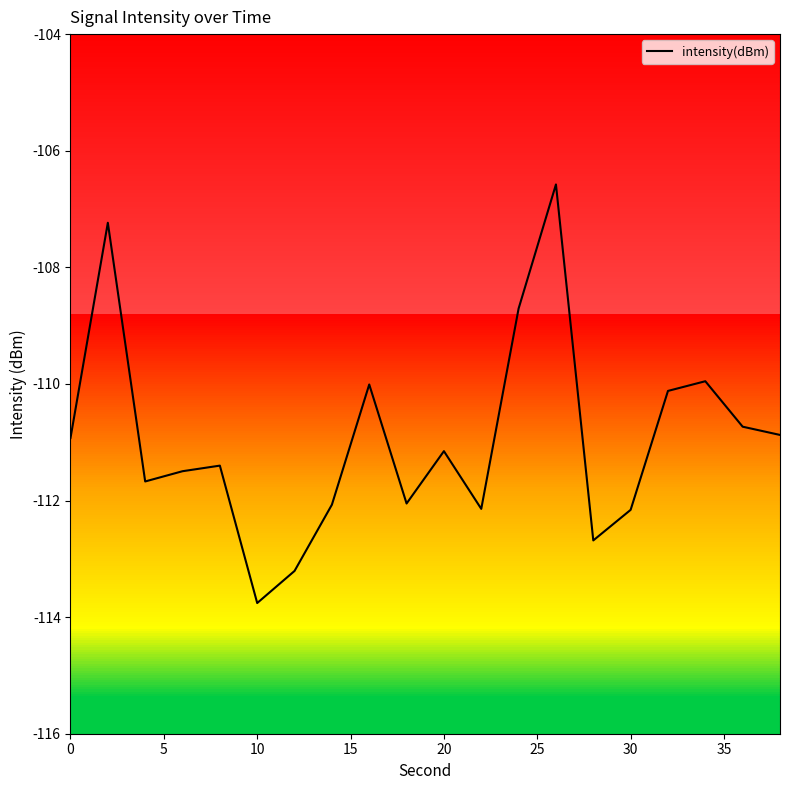

What is the difference between the maximum and minimum values?

7.2